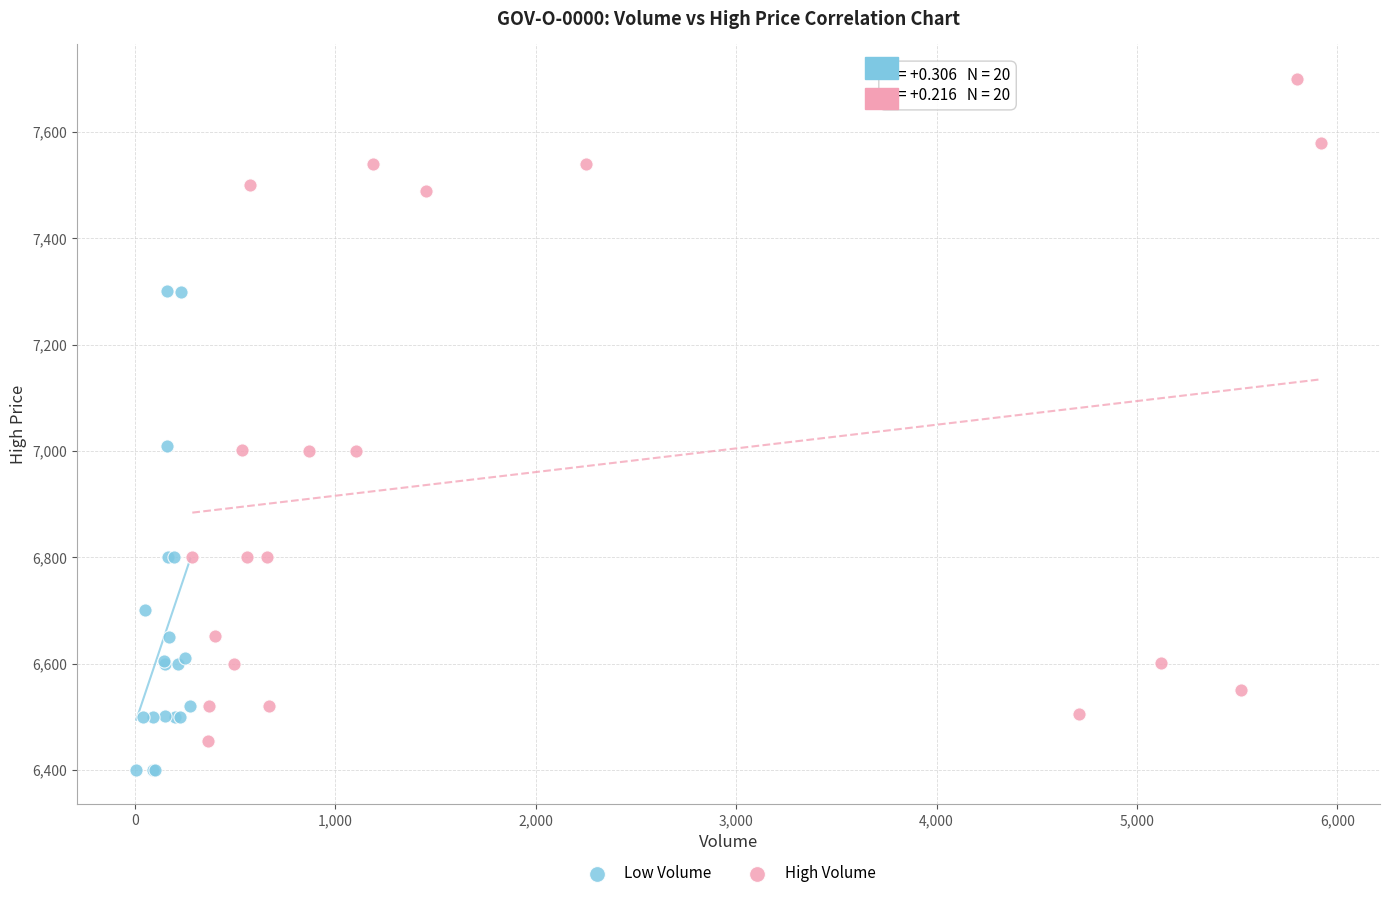

Which series contains the highest Y value?

High Volume